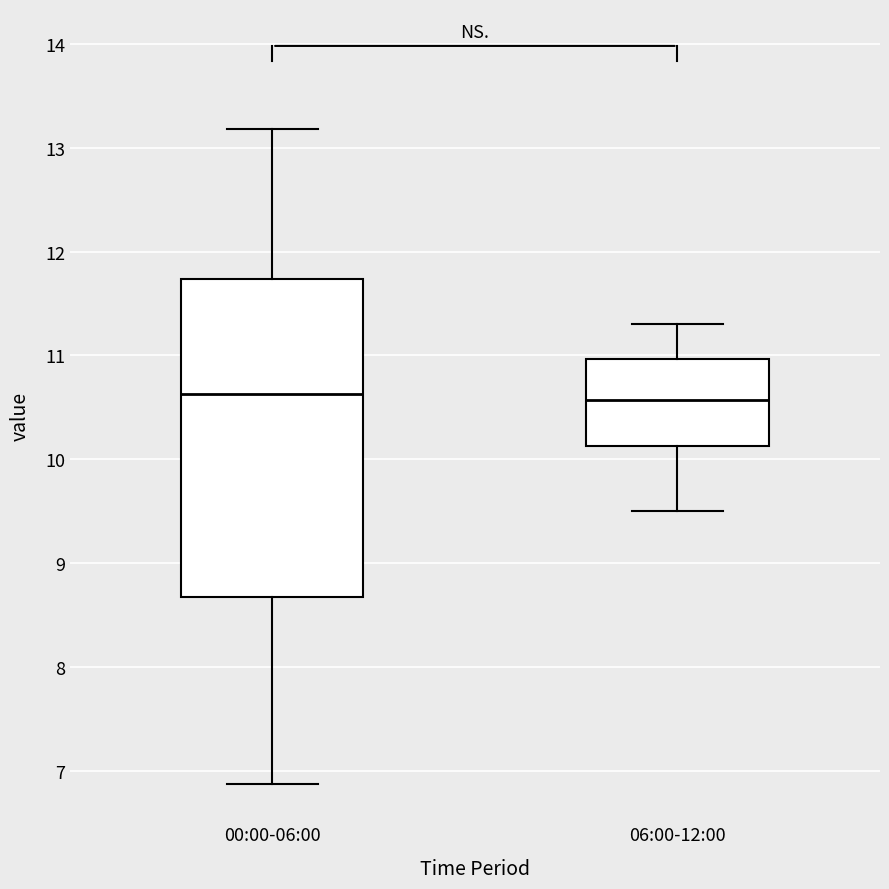

Reading left to right, read every box against the y-axis: the position of its median line, the range the box covers, and the ends of its whiskers. The values are not printed on the chart, so give them approximately, as read against the axis.

00:00-06:00: median 10.6, box 8.7 to 11.7, whiskers 6.9 to 13.2
06:00-12:00: median 10.6, box 10.1 to 11.0, whiskers 9.5 to 11.3